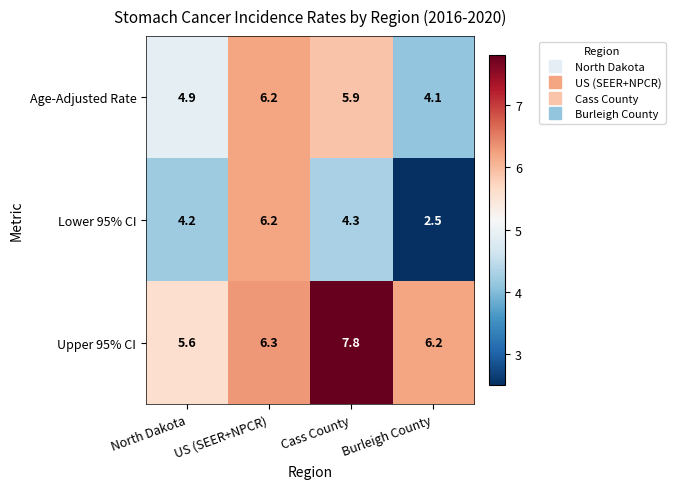

How many series are shown in this chart?

3